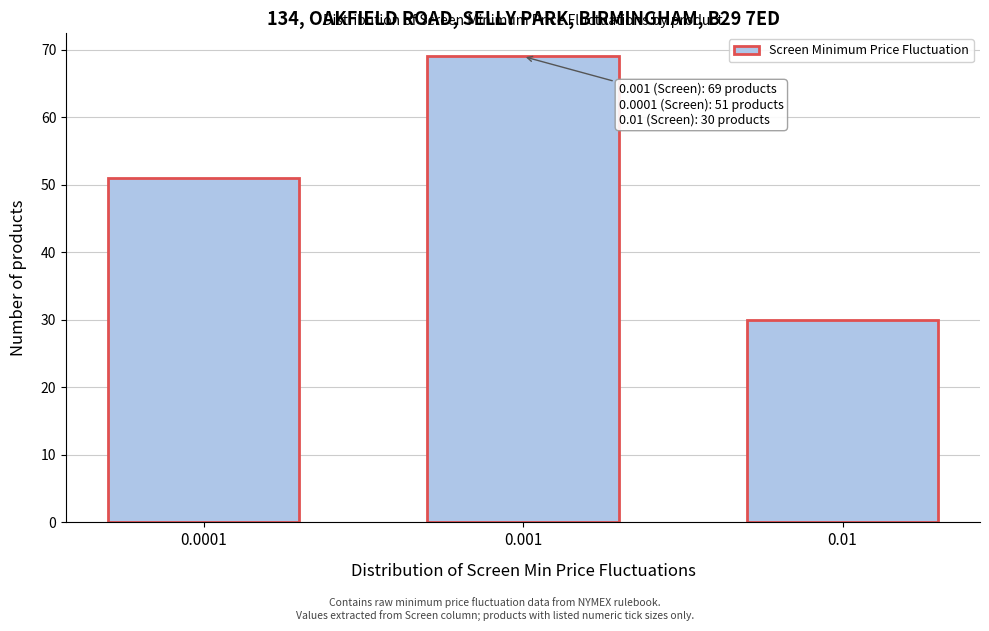

Reading left to right, what are all the values shown in this chart?

51	69	30